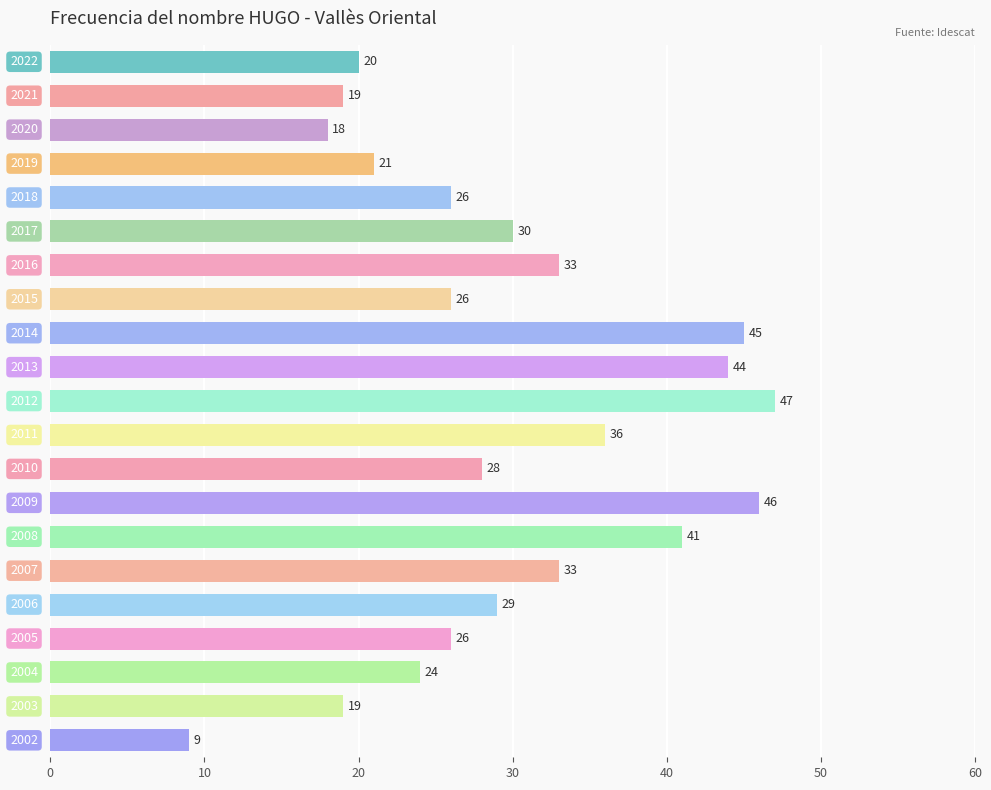

Count the number of categories in the chart.

21